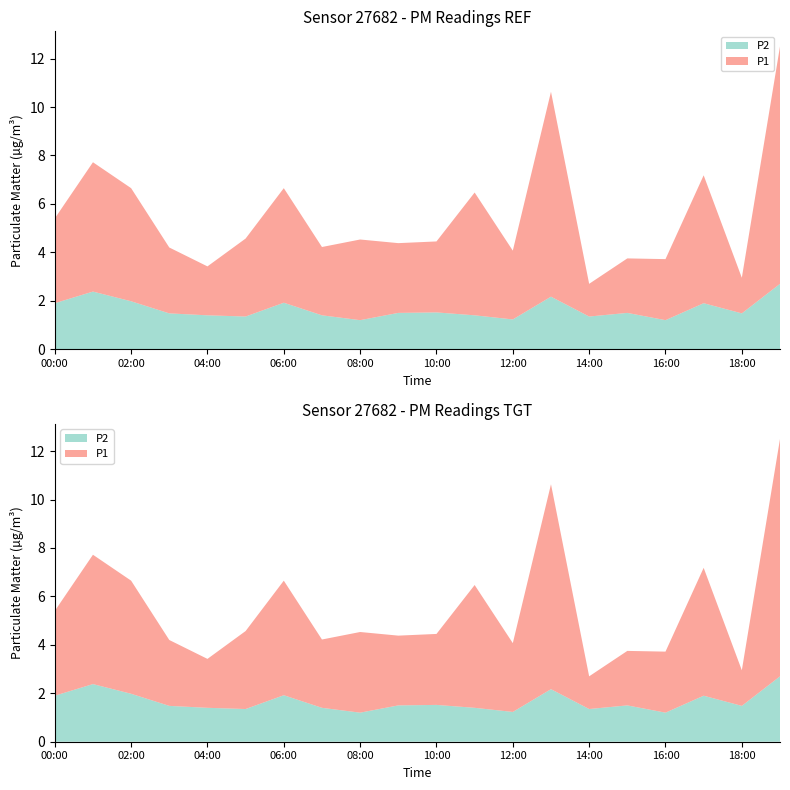

Reading left to right, what are all the values shown in this chart?

P1: 00:00=5.4	01:00=7.7	02:00=6.7	03:00=4.2	04:00=3.4	05:00=4.6	06:00=6.7	07:00=4.2	08:00=4.5	09:00=4.4	10:00=4.5	11:00=6.5	12:00=4.1	13:00=10.6	14:00=2.7	15:00=3.8	16:00=3.7	17:00=7.2	18:00=3.0	19:00=12.5
P2: 00:00=1.9	01:00=2.4	02:00=2.0	03:00=1.5	04:00=1.4	05:00=1.4	06:00=1.9	07:00=1.4	08:00=1.2	09:00=1.5	10:00=1.5	11:00=1.4	12:00=1.2	13:00=2.2	14:00=1.4	15:00=1.5	16:00=1.2	17:00=1.9	18:00=1.5	19:00=2.7